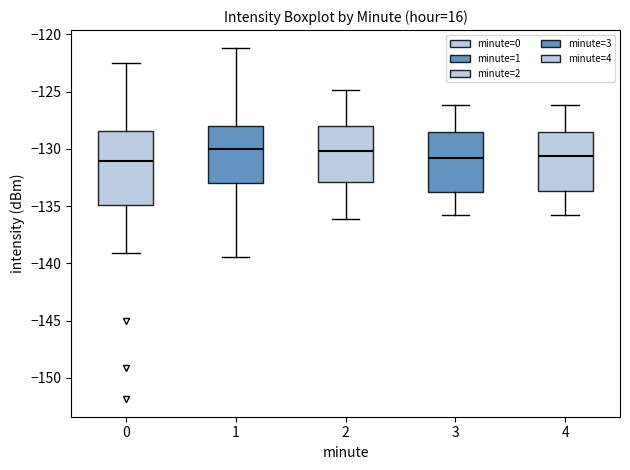

Reading left to right, transcribe this box plot: for each box, give where its median line is, the range the box spans, and where its two whiskers end, as read against the y-axis. The values are not printed on the chart, so give them approximately, as read against the axis.

0: median -131.0, box -135.0 to -128.5, whiskers -139.0 to -122.5
1: median -130.0, box -133.0 to -128.0, whiskers -139.5 to -121.0
2: median -130.0, box -133.0 to -128.0, whiskers -136.0 to -125.0
3: median -131.0, box -134.0 to -128.5, whiskers -136.0 to -126.0
4: median -130.5, box -133.5 to -128.5, whiskers -136.0 to -126.0